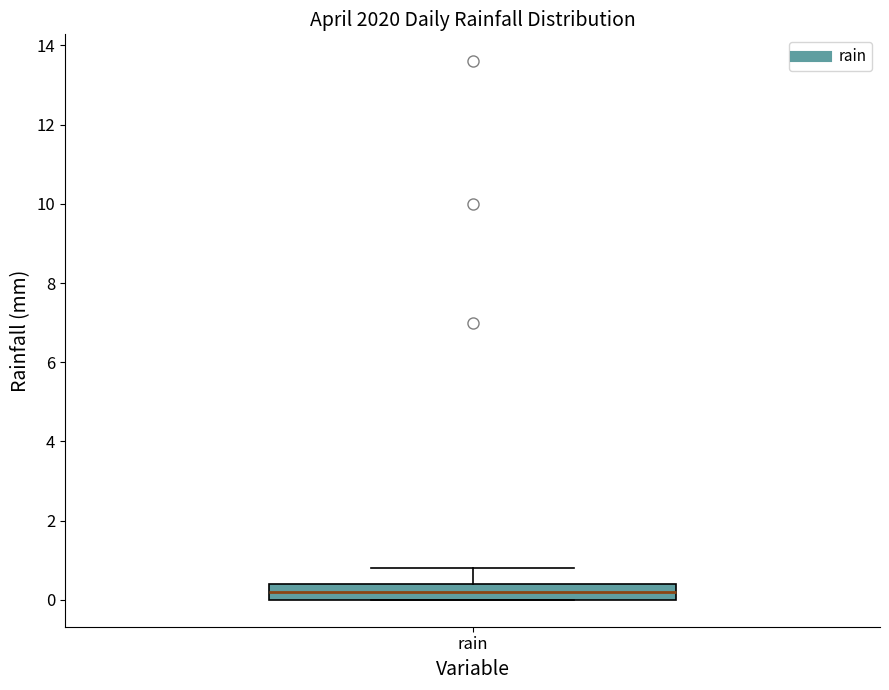

Where is the upper edge of the box for rain on the y-axis? The values are not printed on the chart, so give them approximately, as read against the axis.

0.4